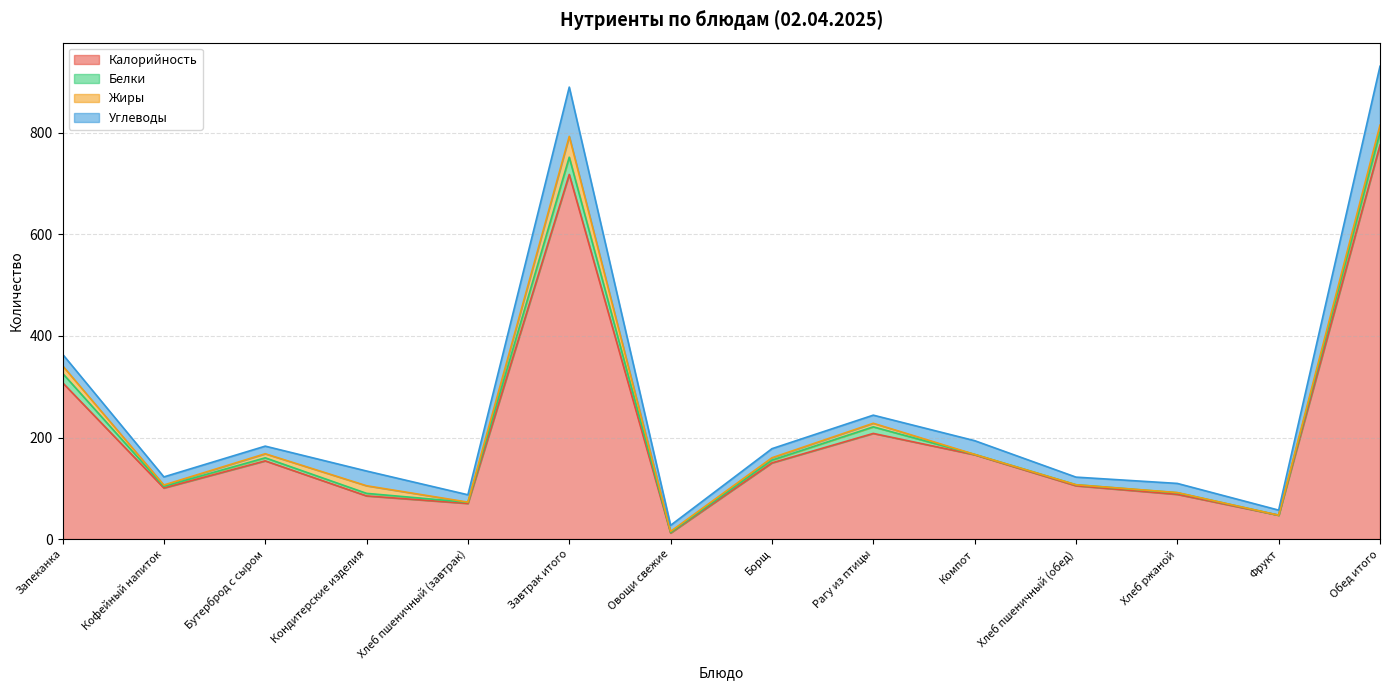

Between Хлеб ржаной and Обед итого, which series saw the biggest shift?

Калорийность